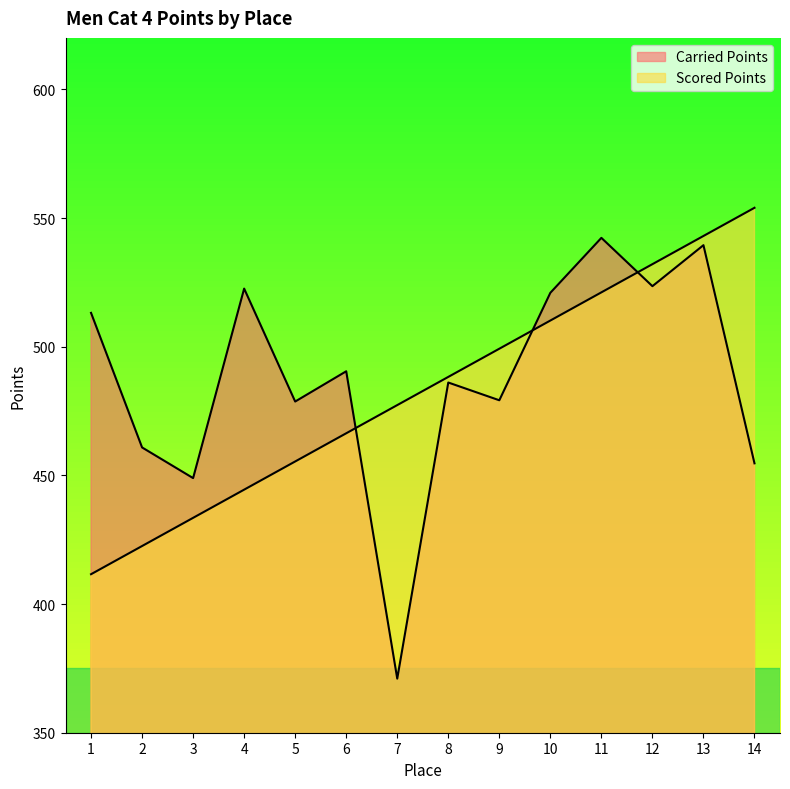

Reading left to right, extract all data points from this chart.

Carried Points: 1=513.1	2=460.9	3=448.9	4=522.6	5=478.7	6=490.4	7=371.0	8=486.1	9=479.2	10=520.9	11=542.3	12=523.5	13=539.5	14=454.7
Scored Points: 1=411.6	2=422.5	3=433.5	4=444.5	5=455.4	6=466.4	7=477.3	8=488.3	9=499.2	10=510.2	11=521.1	12=532.1	13=543.0	14=554.0